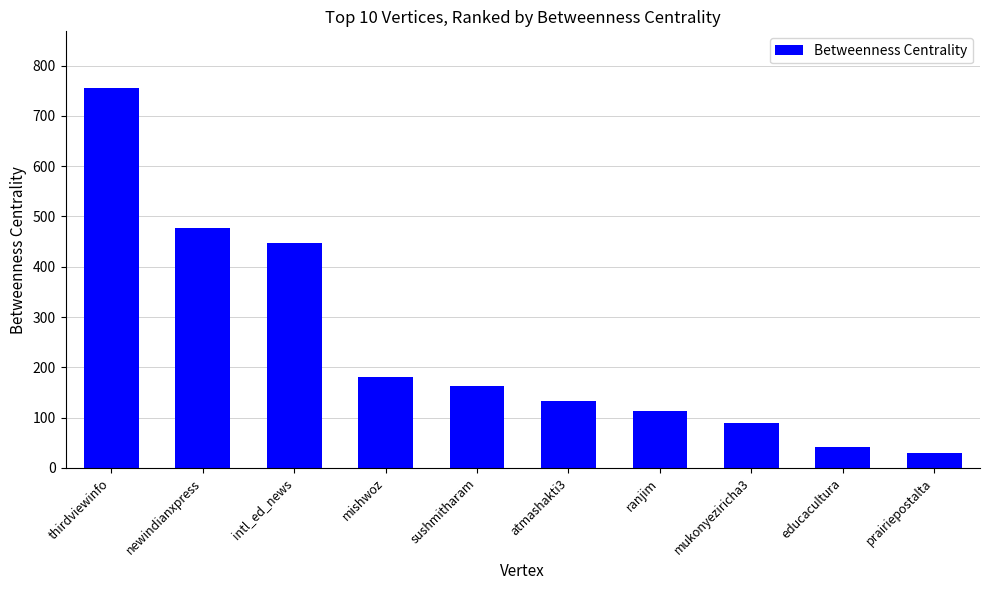

Rank the categories by value from highest to lowest.

thirdviewinfo, newindianxpress, intl_ed_news, mishwoz, sushmitharam, atmashakti3, ranjim, mukonyeziricha3, educacultura, prairiepostalta